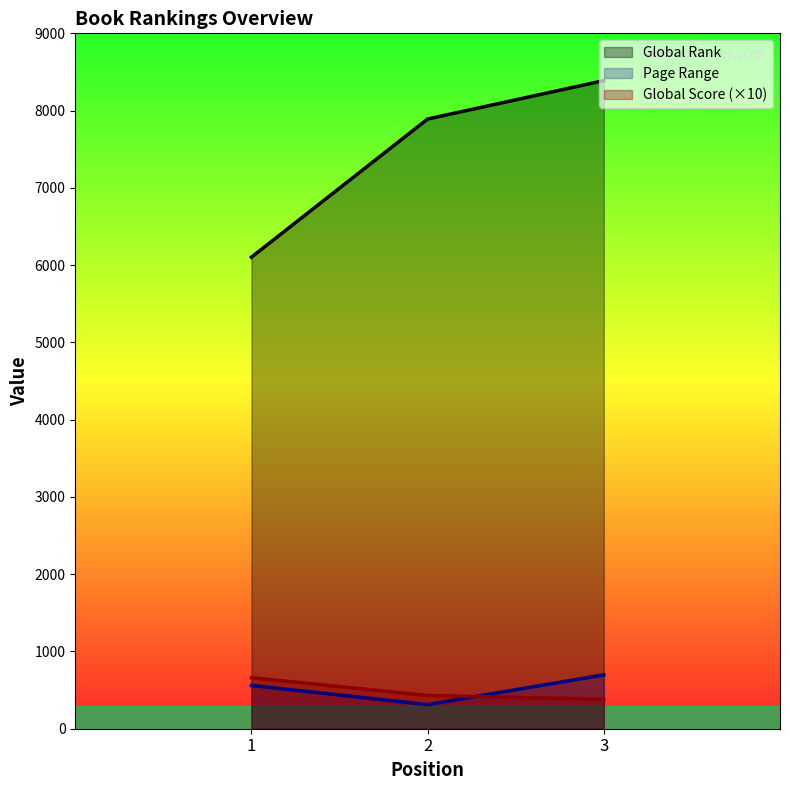

Which category has the highest value in the Global Score series?

1